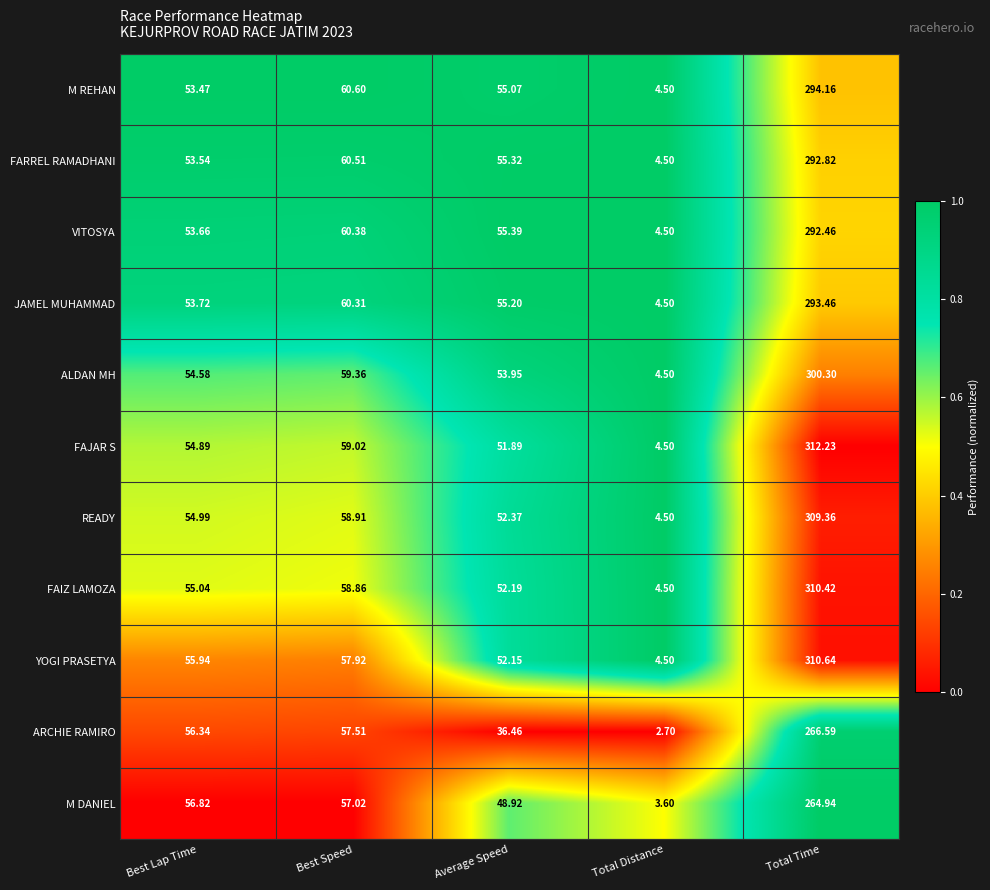

Which series has the largest total across all categories?

FAJAR S